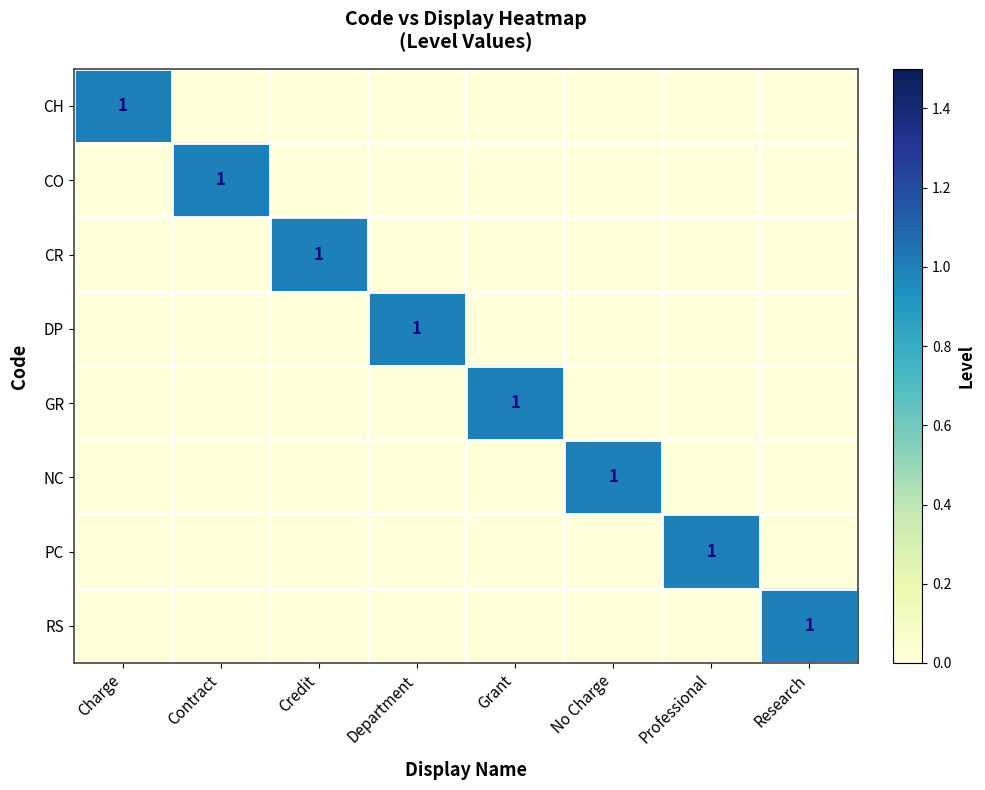

The PC series shows 1 at Professional. True or false?

True